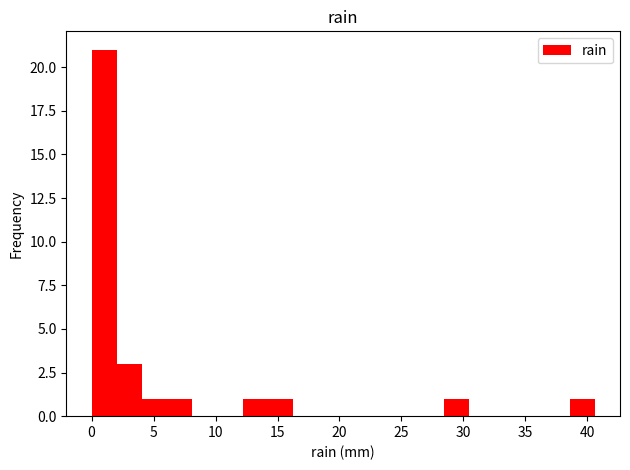

Which range on the x-axis has the tallest bar?

0.0 to 2.0